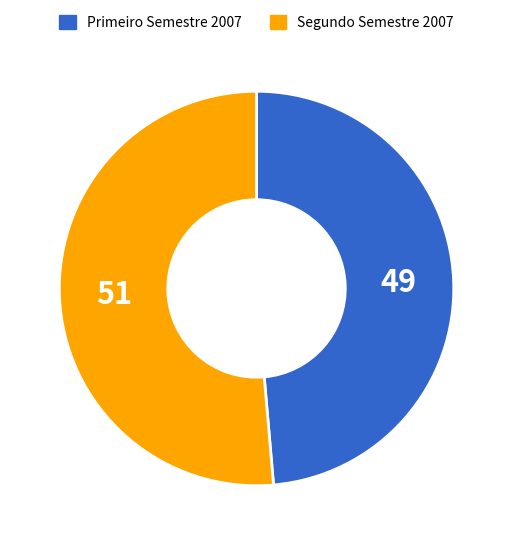

Which has a higher value, Segundo Semestre 2007 or Primeiro Semestre 2007?

Segundo Semestre 2007